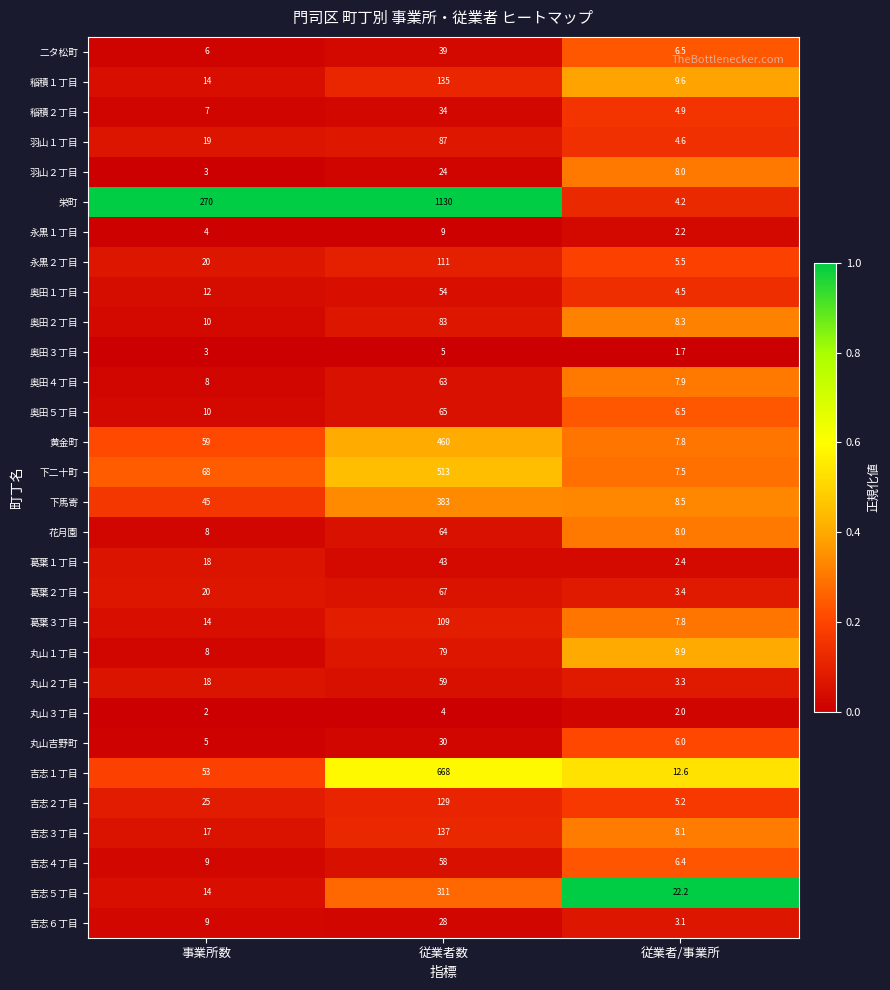

What is the maximum value shown in the chart?

1130.0